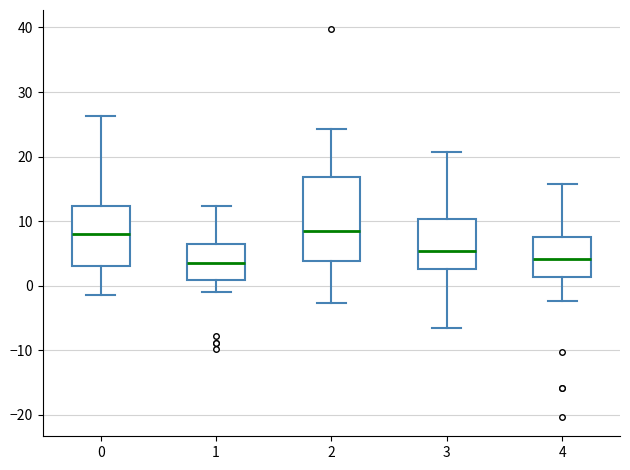

Reading left to right, read every box against the y-axis: the position of its median line, the range the box covers, and the ends of its whiskers. The values are not printed on the chart, so give them approximately, as read against the axis.

0: median 8, box 3 to 12, whiskers -1 to 26
1: median 4, box 1 to 6, whiskers -1 to 12
2: median 8, box 4 to 17, whiskers -3 to 24
3: median 5, box 3 to 10, whiskers -7 to 21
4: median 4, box 1 to 8, whiskers -2 to 16